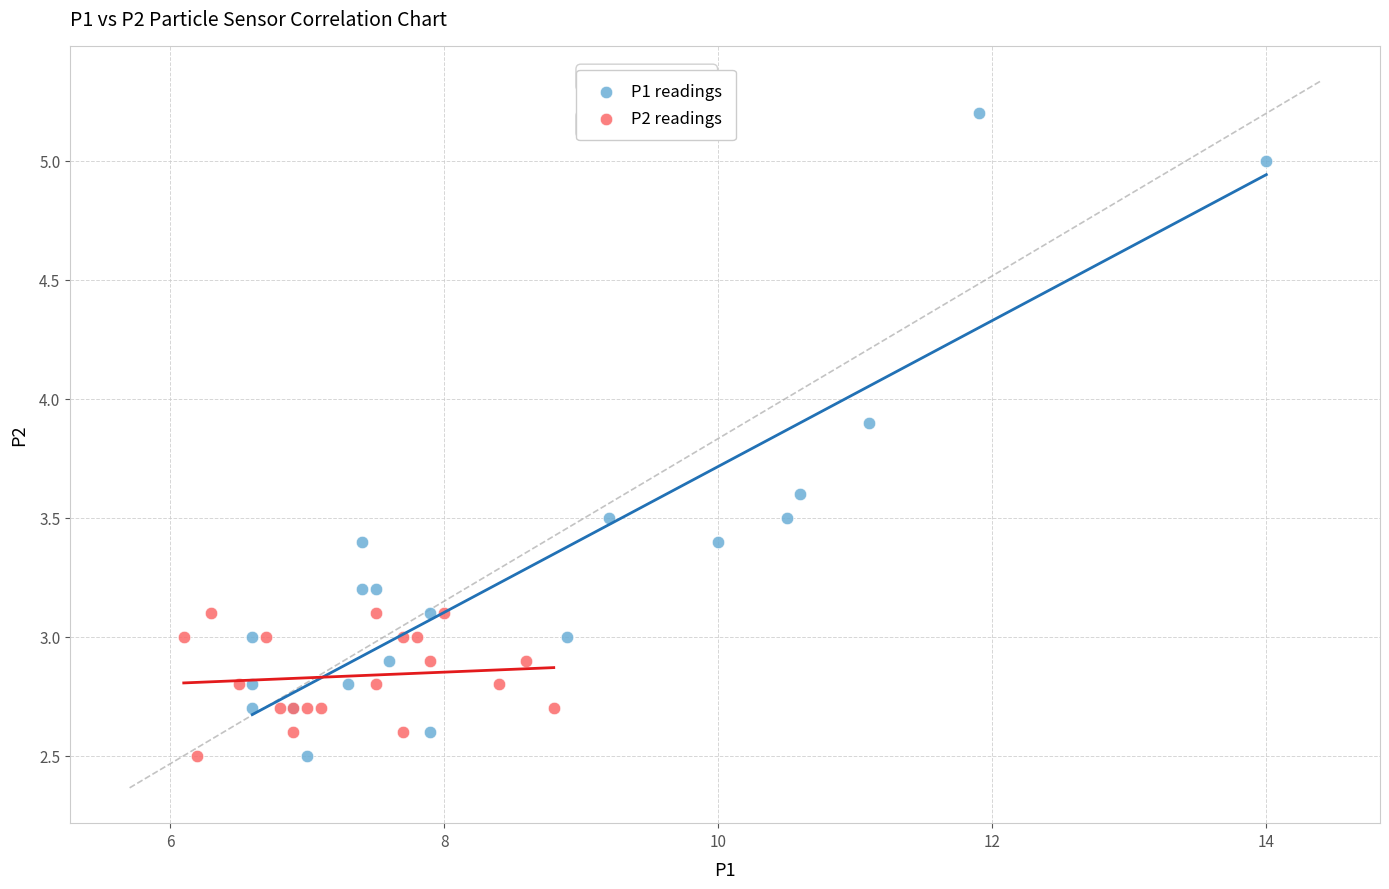

Which series reaches the maximum Y coordinate?

P1 readings